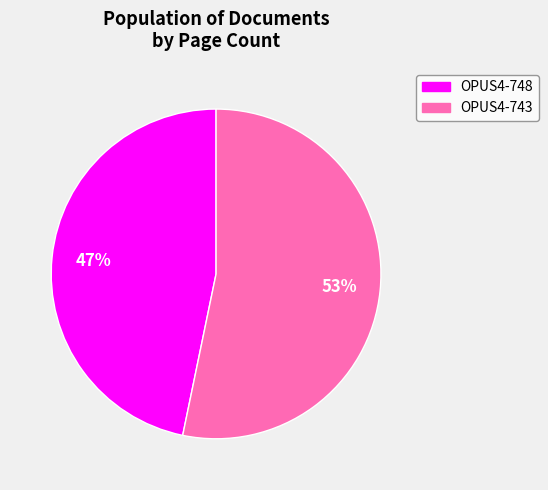

Which slice is the largest?

OPUS4-743